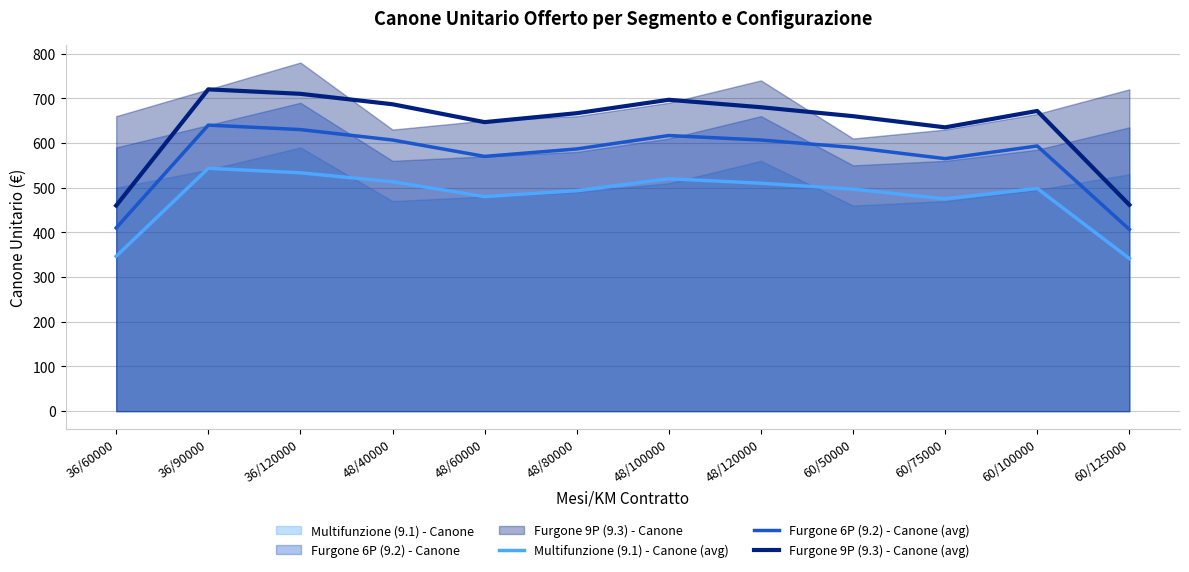

What position from the right is 60/100000?

2